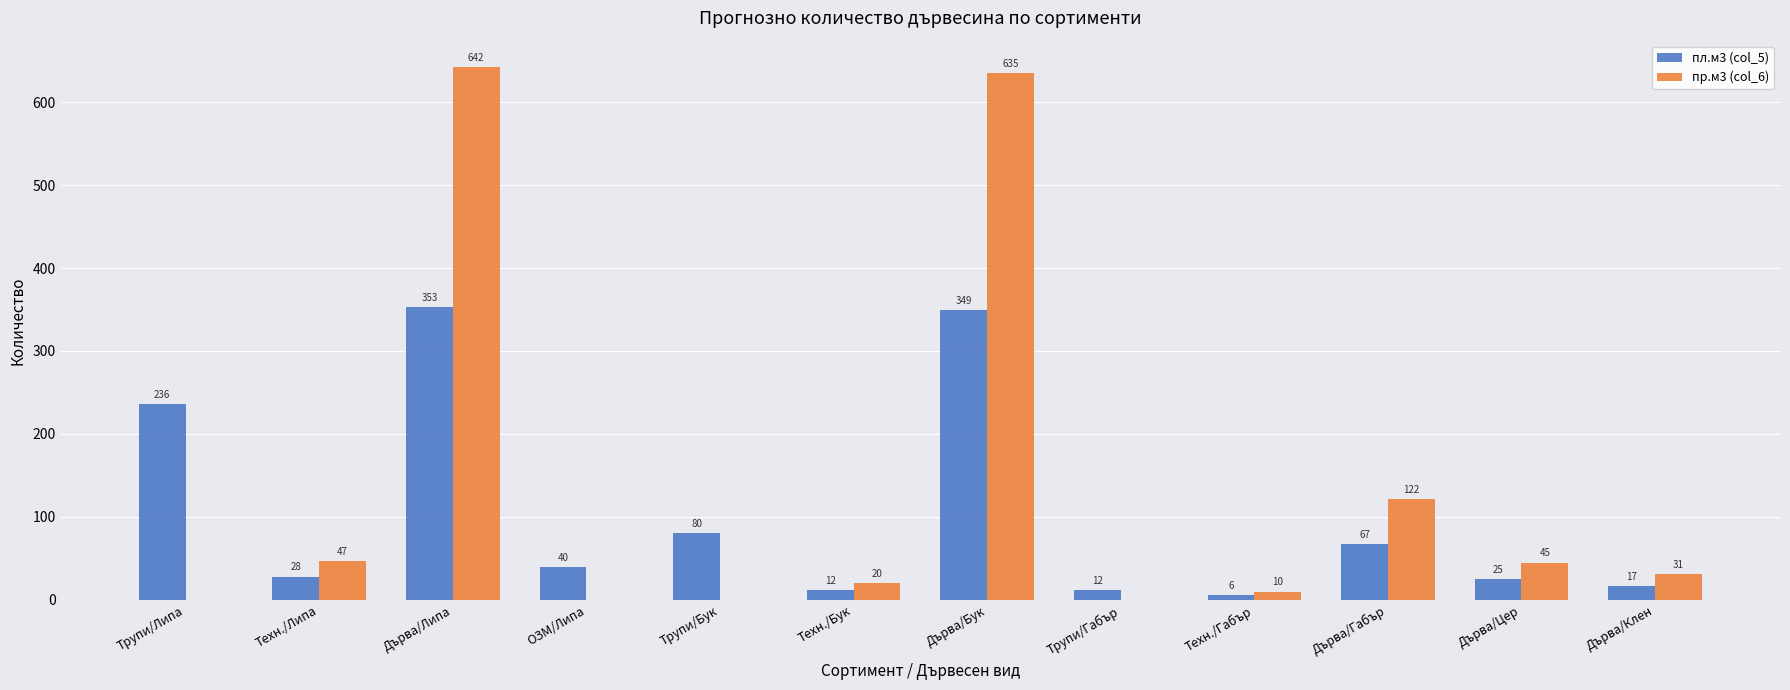

What value does the пл.м3 (col_5) series have at Дърва/Бук?

349